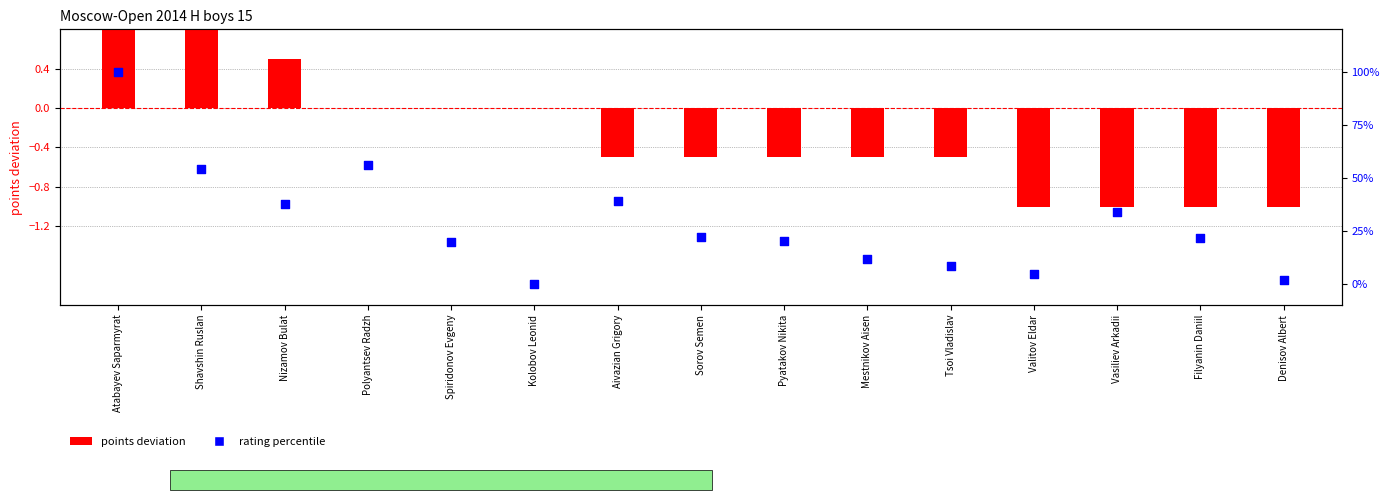

At how many categories does at least one series exceed 63?

1